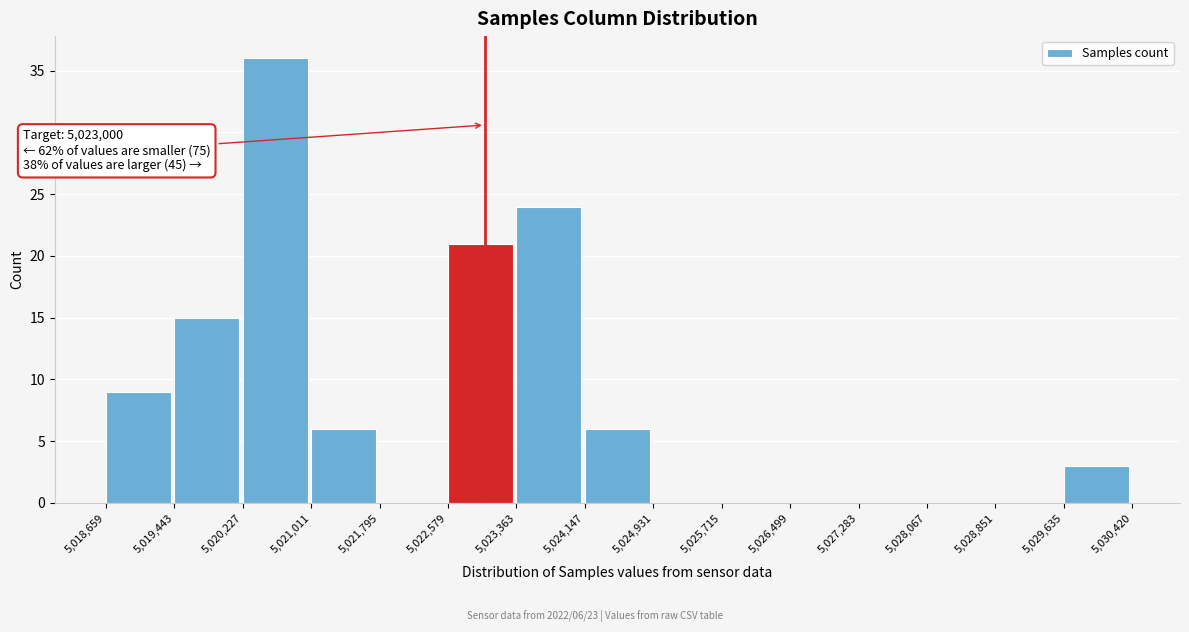

Which range on the x-axis has the tallest bar?

5,020,227 to 5,021,011